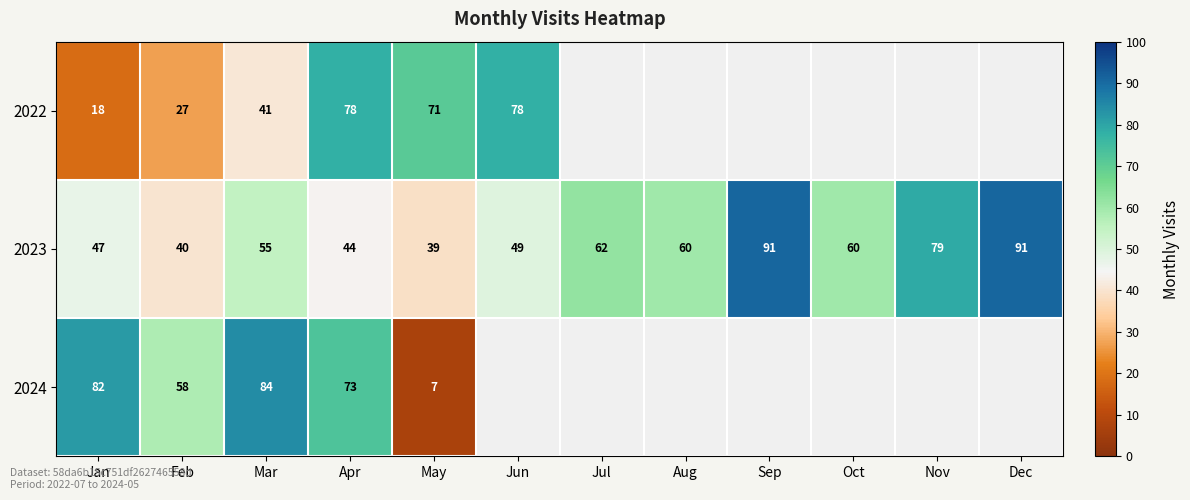

Between Feb and Mar, which series saw the biggest shift?

2024